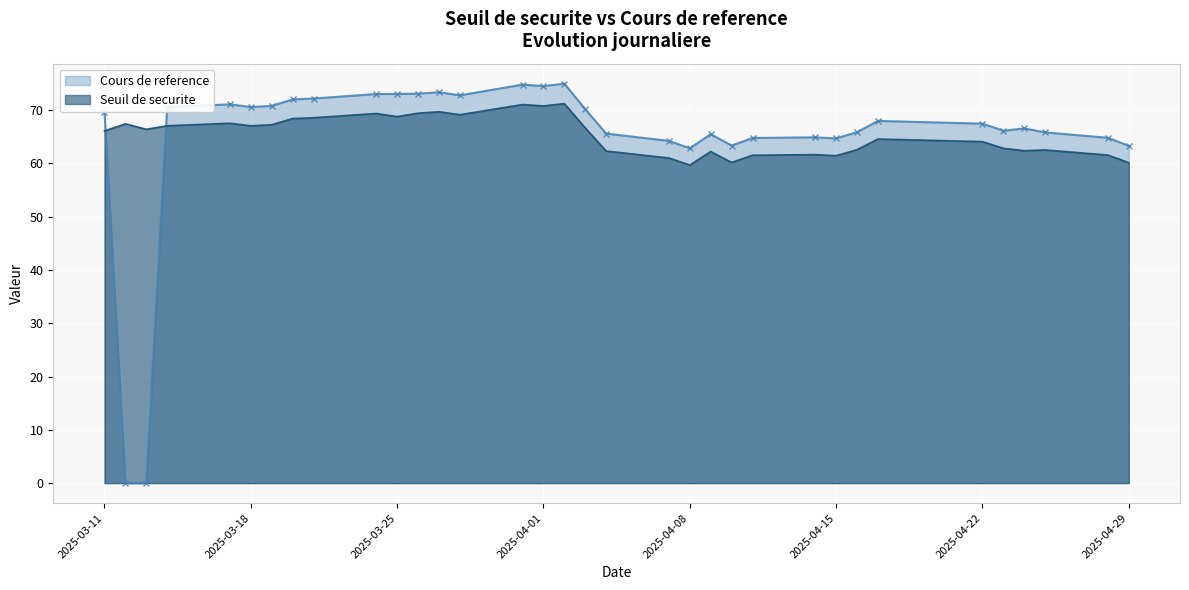

In Seuil de securite, how many points are lower than both neighbors (excluding endpoints)?

9